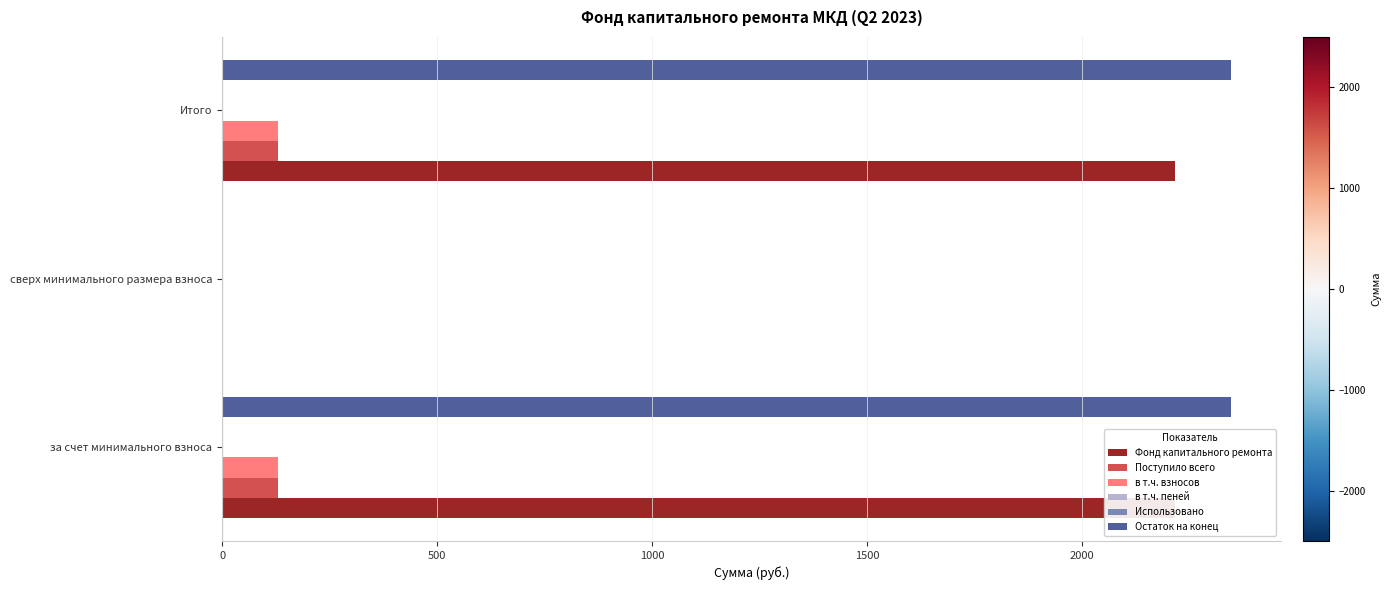

Which series changed the most between 0 and 500?

Остаток на конец